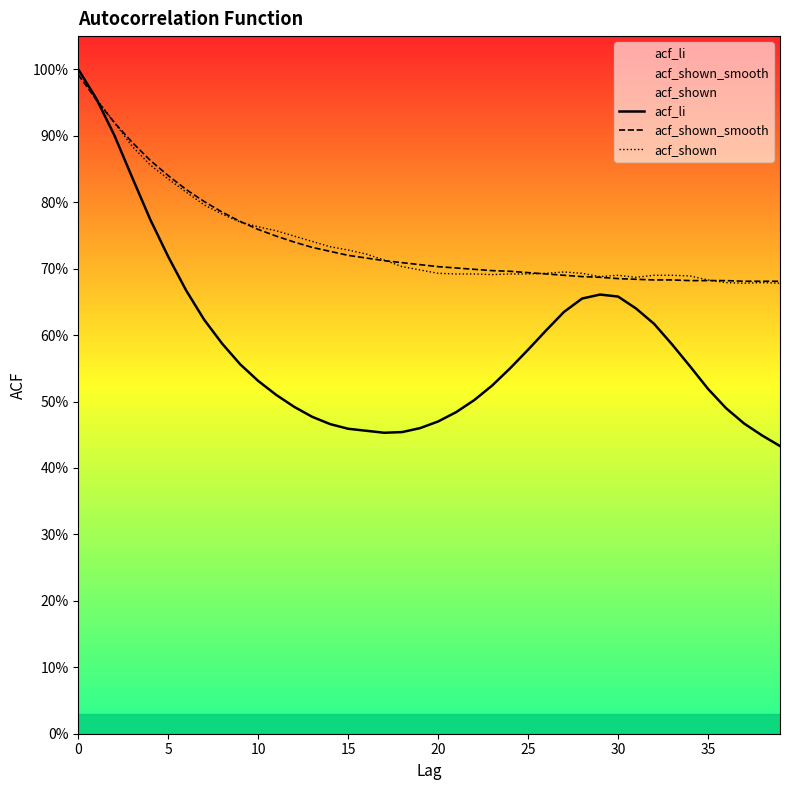

True or false: acf_li and acf_shown intersect in this chart.

False